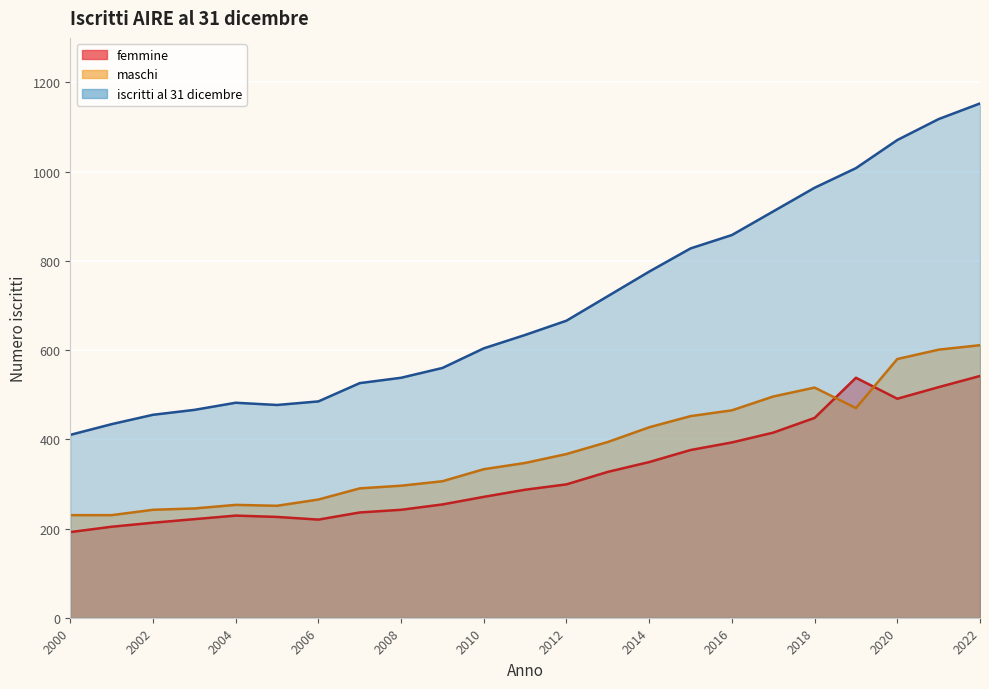

True or false: maschi and iscritti al 31 dicembre cross at least once.

False